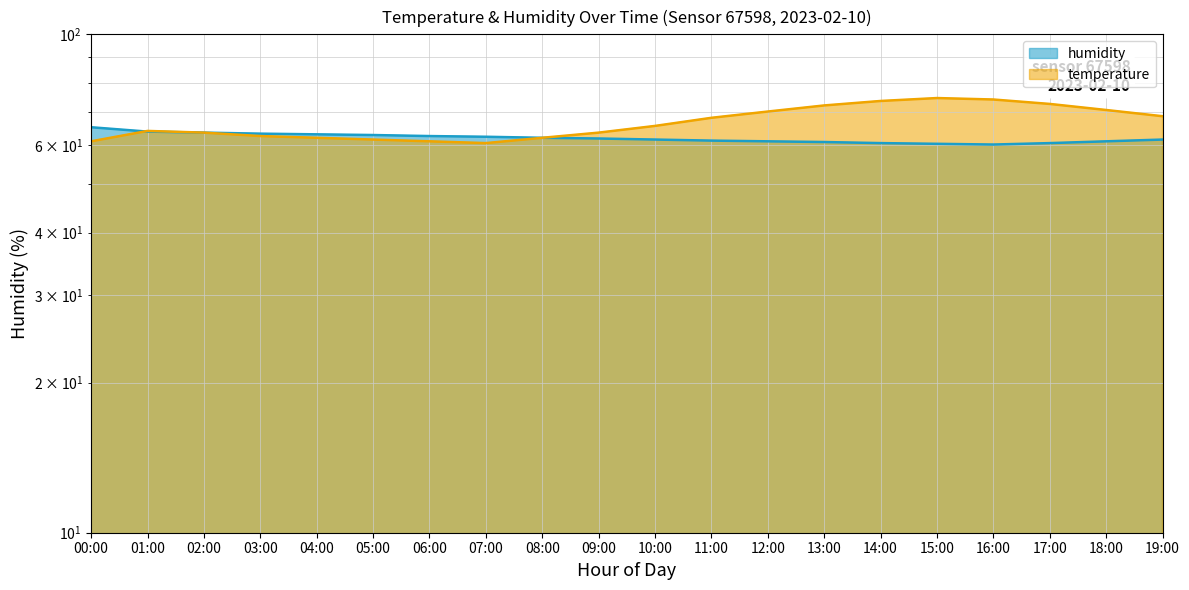

How many lines are shown in the chart?

2